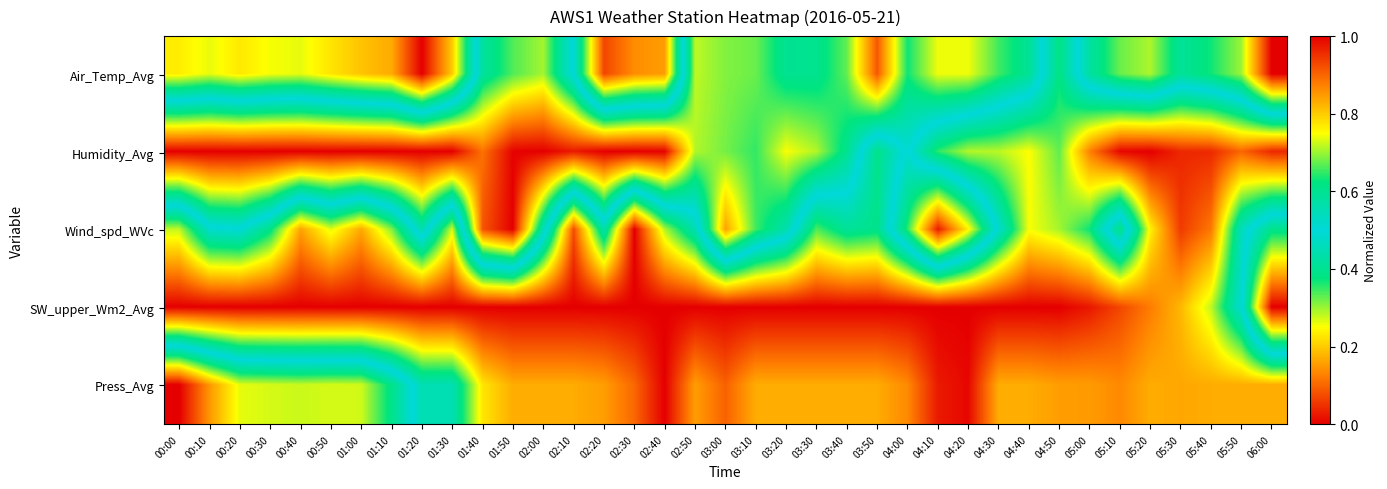

How many series are shown in this chart?

5